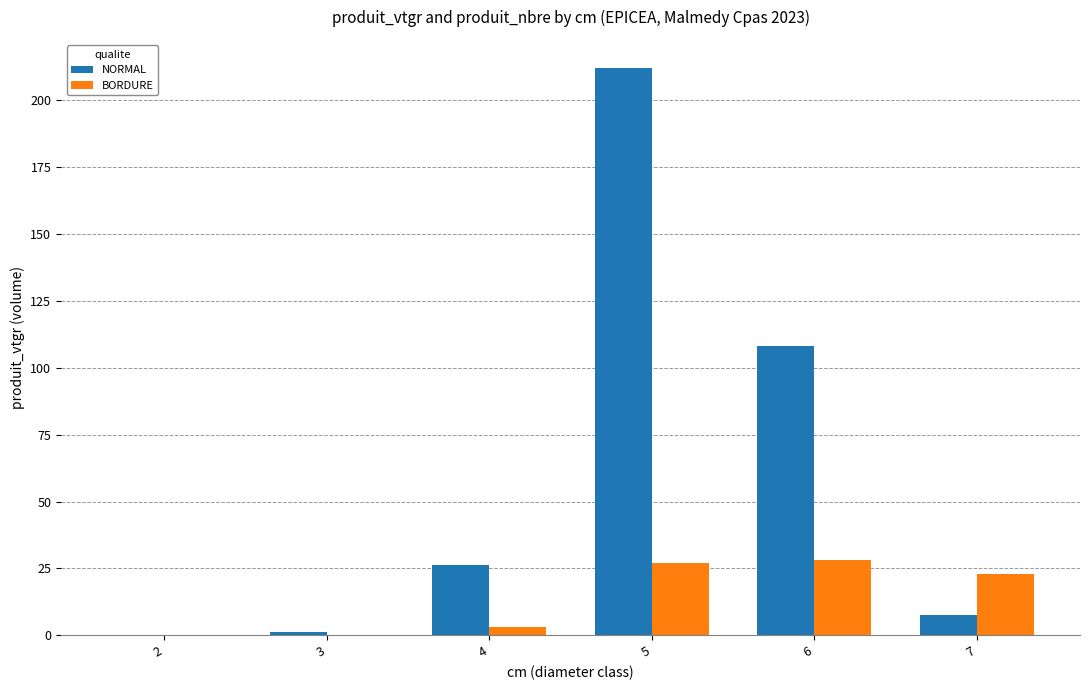

Which label corresponds to the largest value in the chart?

5